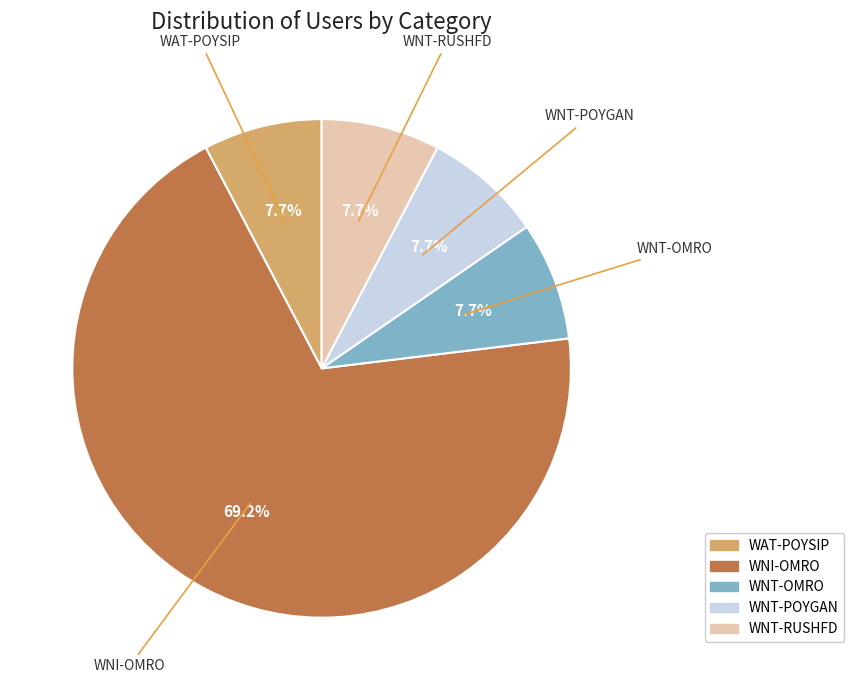

What percentage is NOT represented by WAT-POYSIP?

92.3%